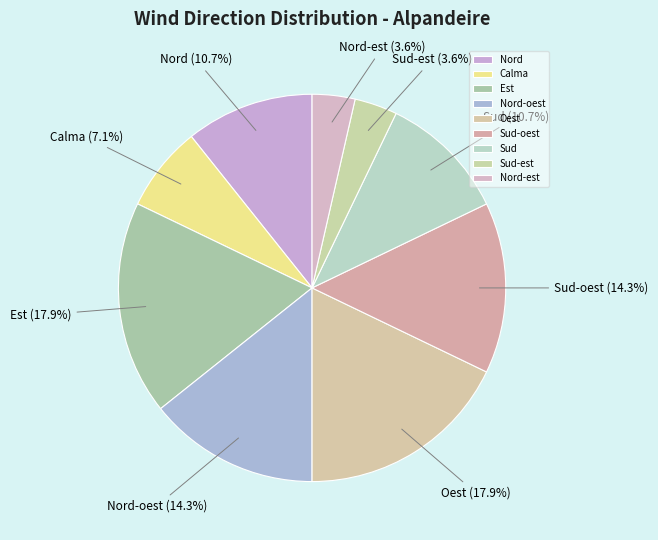

To the nearest percent, what is the difference between the Est and Nord-oest slice percentages?

4%